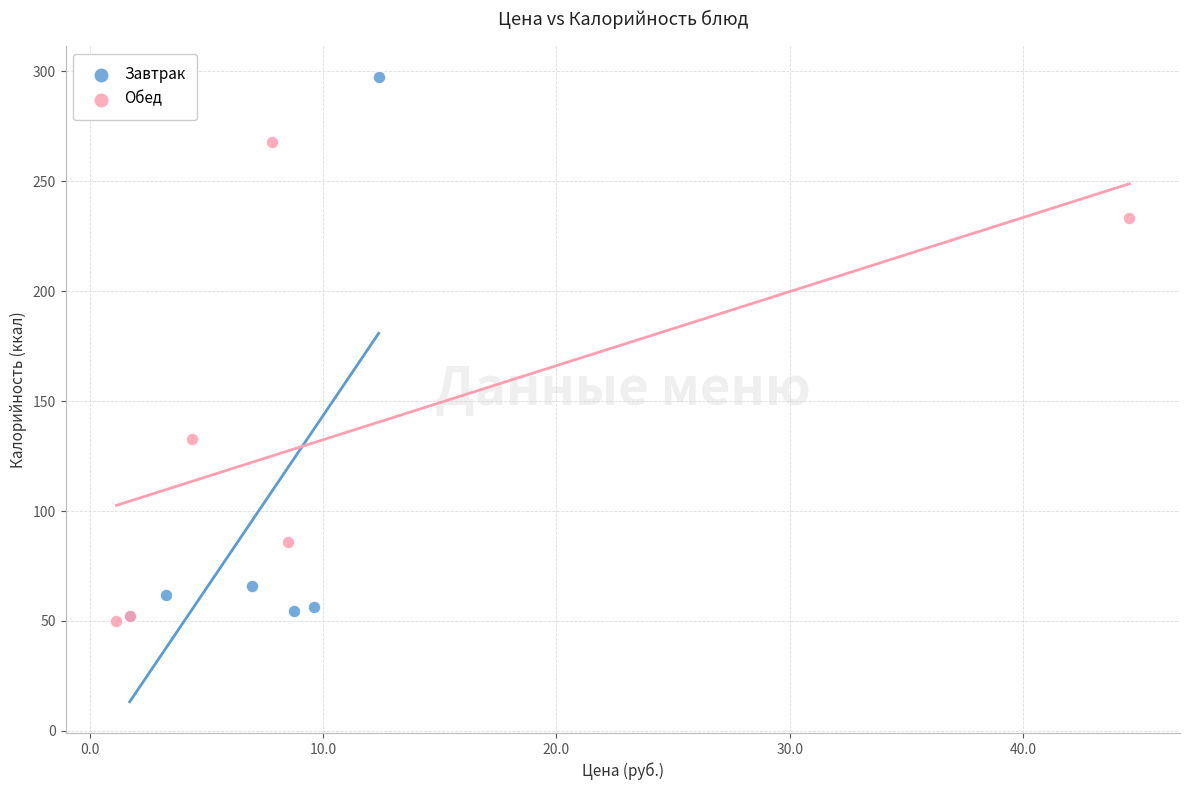

Which series contains the highest Y value?

Завтрак